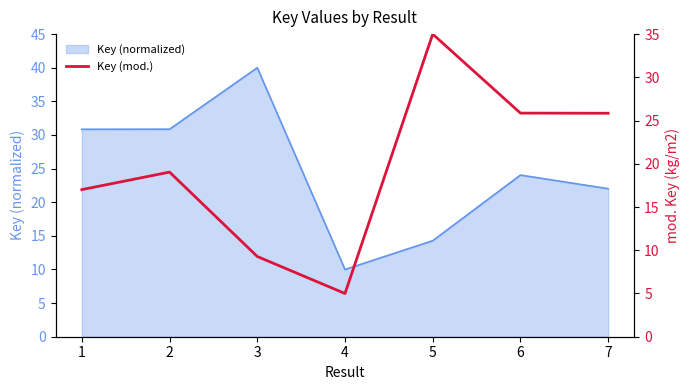

What is the sum of all values?

137.0